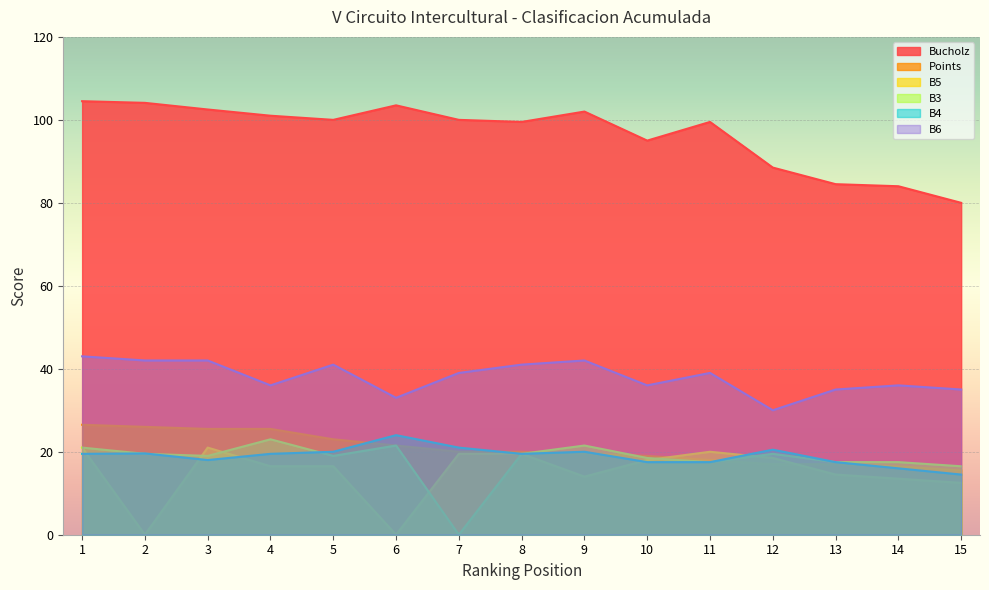

Reading left to right, list all the values displayed in this chart.

Bucholz: 104.5	104.1	102.5	101.0	100.0	103.5	100.0	99.5	102.0	95.0	99.5	88.5	84.5	84.0	80.0
Points: 26.5	26.0	25.5	25.5	23.0	21.5	20.0	20.0	19.5	19.0	18.0	17.0	17.0	16.5	15.5
B5: 21.0	0.0	21.0	16.5	16.5	0.0	19.5	19.5	14.0	18.0	20.0	18.5	14.5	13.5	12.5
B3: 21.0	19.5	19.0	23.0	19.0	21.5	0.0	19.5	21.5	18.5	17.5	19.5	17.5	17.5	16.5
B4: 19.5	19.6	18.0	19.5	20.0	24.0	21.0	19.5	20.0	17.5	17.5	20.5	17.5	16.0	14.5
B6: 43.0	42.0	42.0	36.0	41.0	33.0	39.0	41.0	42.0	36.0	39.0	30.0	35.0	36.0	35.0